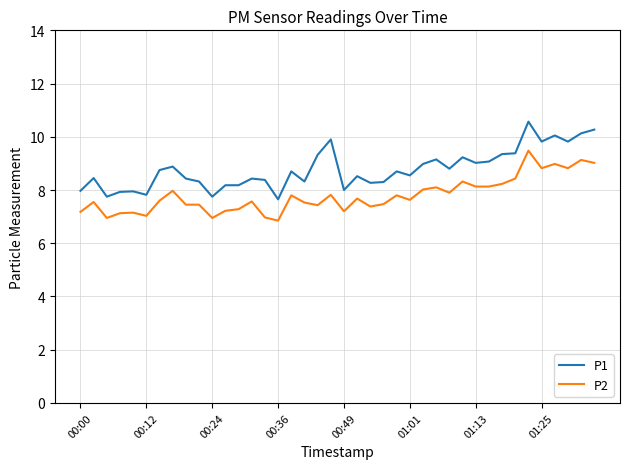

True or false: P1 and P2 intersect in this chart.

False